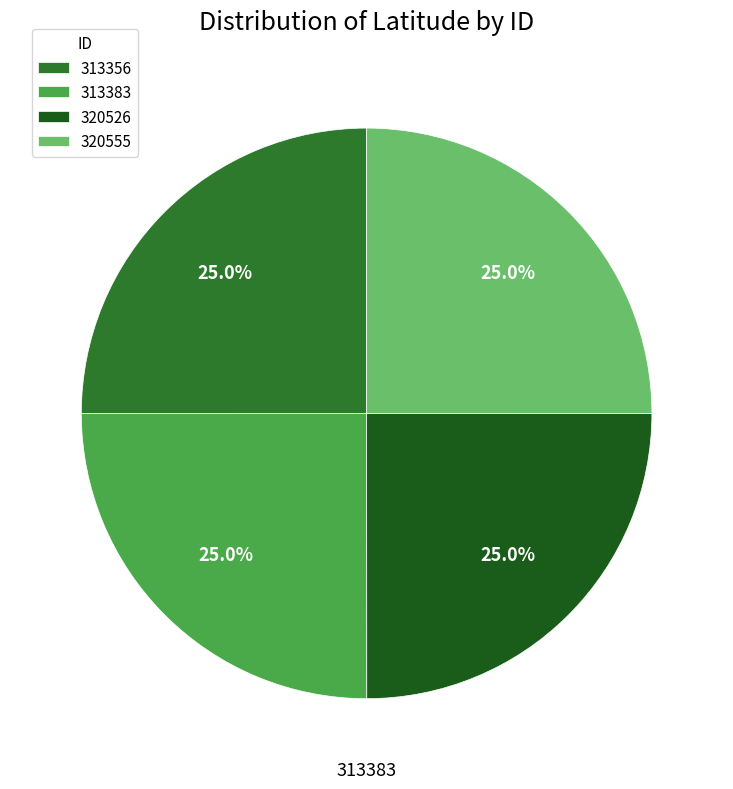

To the nearest percent, what percentage of the pie is 320555?

25%